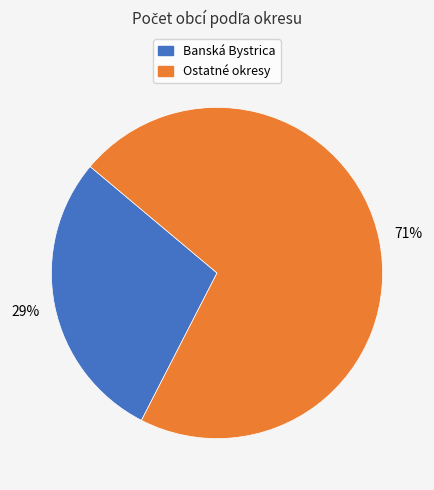

Does any single category account for the majority?

Yes